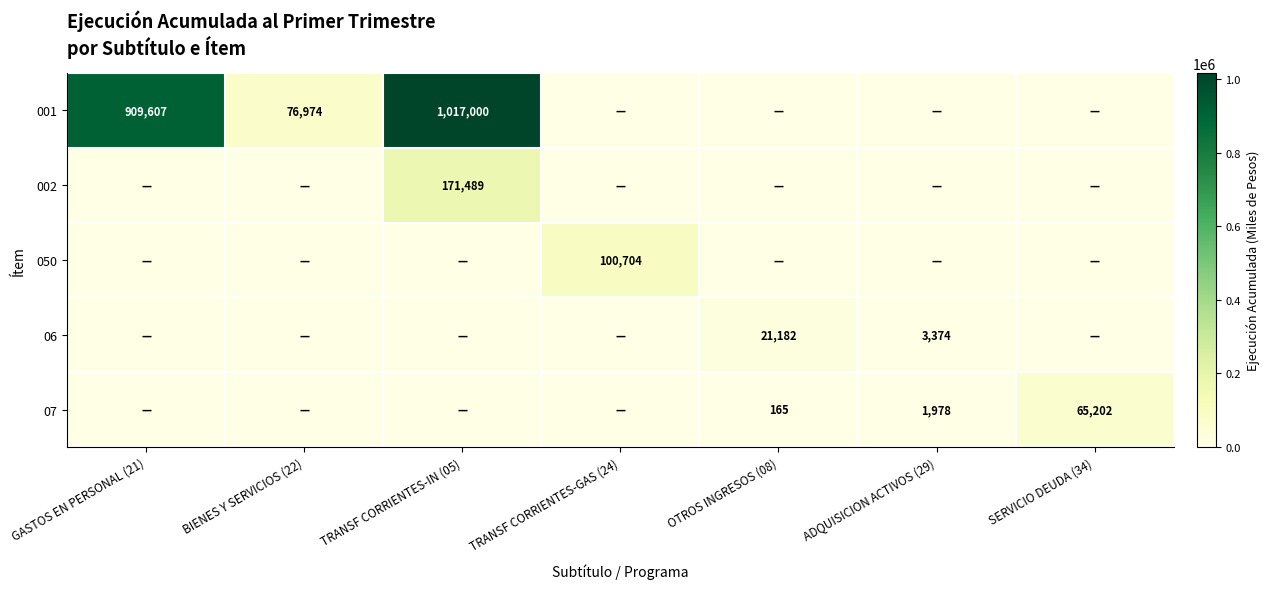

Which series has the widest spread of values?

001